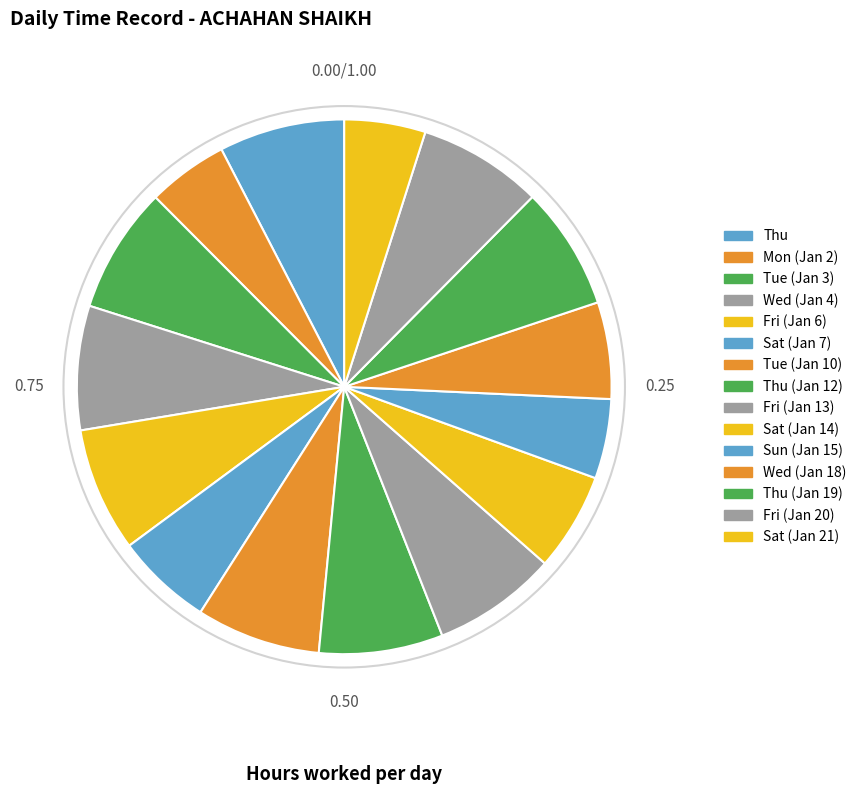

Rank the categories by value from lowest to highest.

Sun (Jan 15), Mon (Jan 2), Sat (Jan 21), Sat (Jan 7), Wed (Jan 18), Sat (Jan 14), Thu (Jan 19), Thu (Jan 12), Wed (Jan 4), Fri (Jan 6), Tue (Jan 10), Fri (Jan 20), Fri (Jan 13), Thu, Tue (Jan 3)